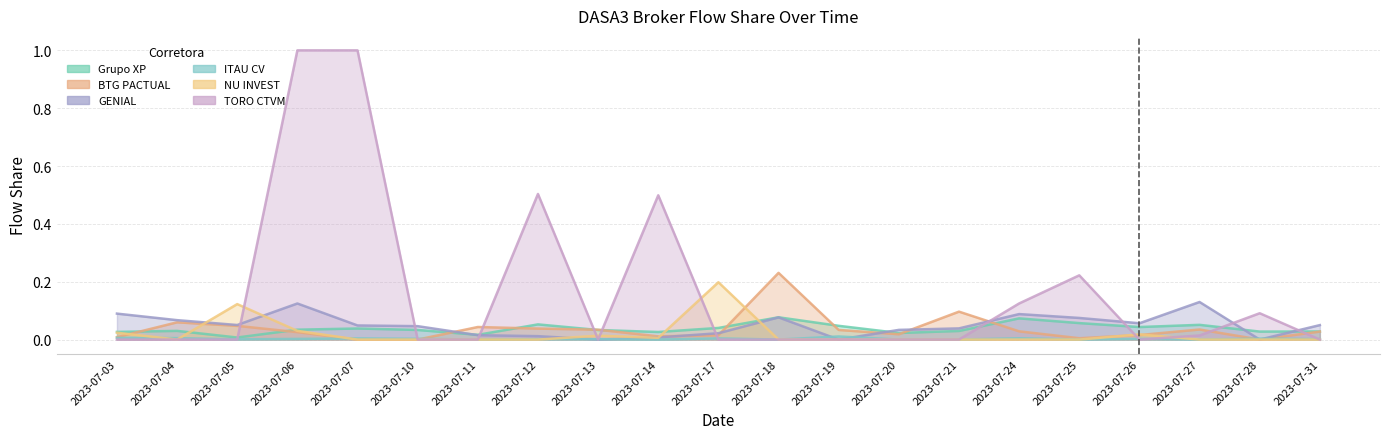

At 2023-07-27, list the series in order from largest to smallest.

GENIAL, Grupo XP, BTG PACTUAL, TORO CTVM, ITAU CV, NU INVEST